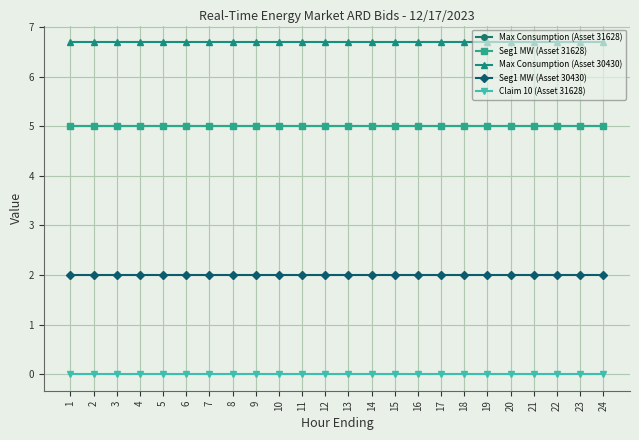

Is this an area chart (filled region under the line)?

No